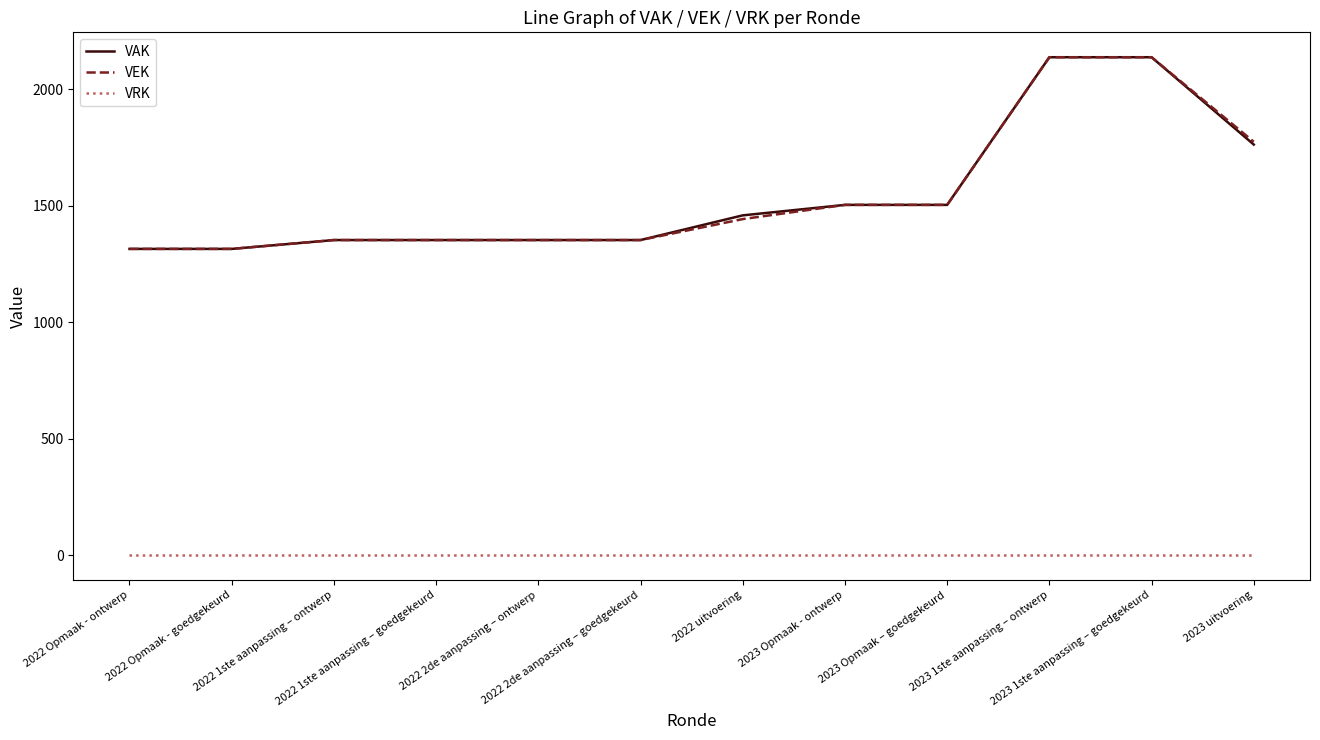

What is the highest value of the VEK series?

2138